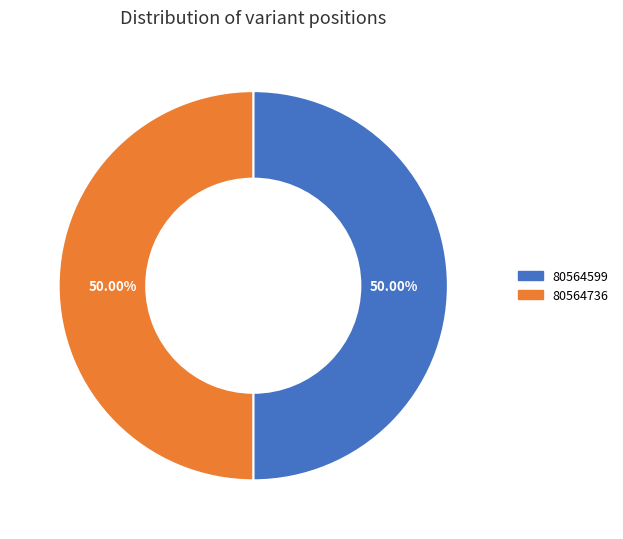

Combined, do 80564736 and 80564599 account for over 50%?

Yes